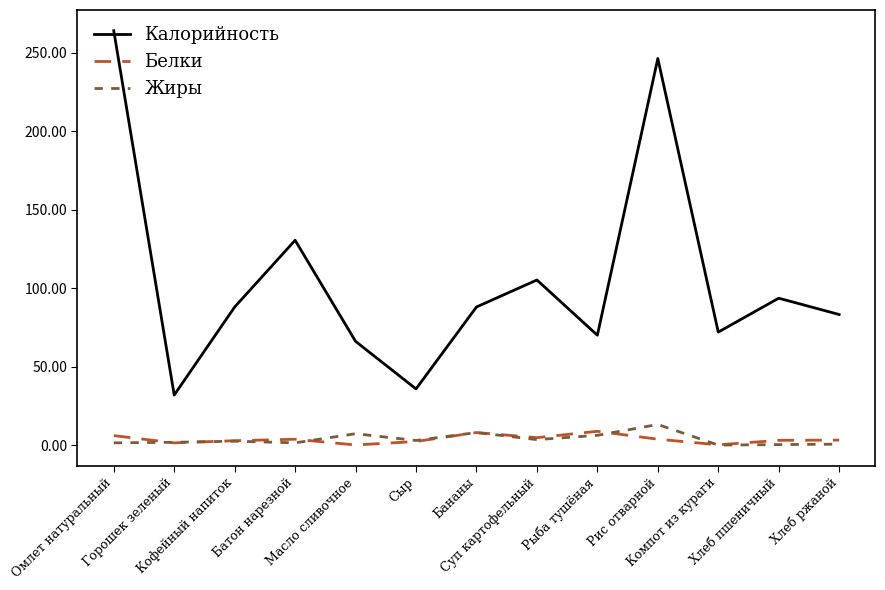

Which series has the largest total across all categories?

Калорийность